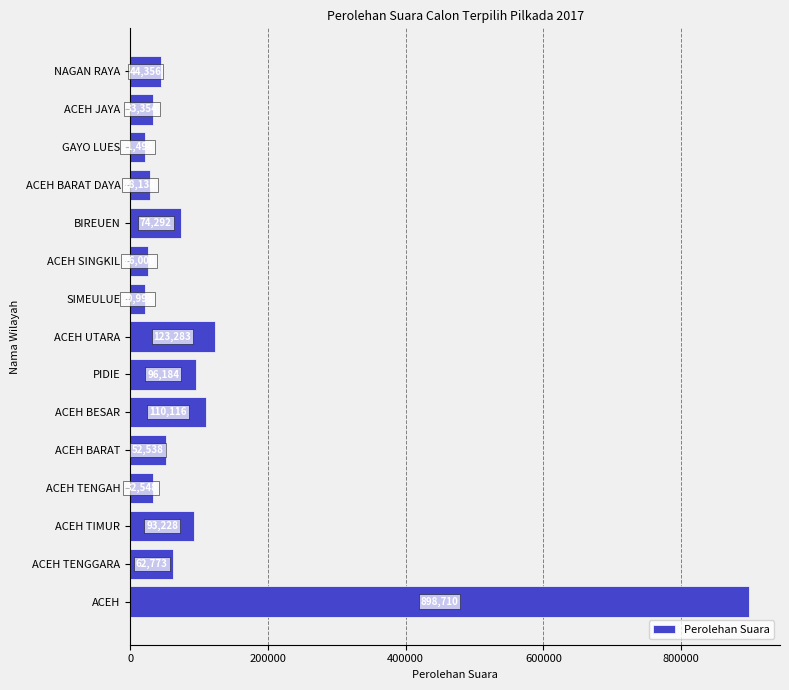

At which label is the value closest to 459851?

ACEH UTARA